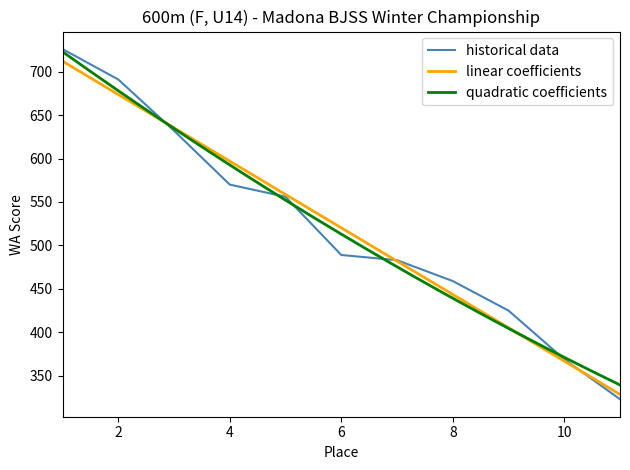

What is the average value?

520